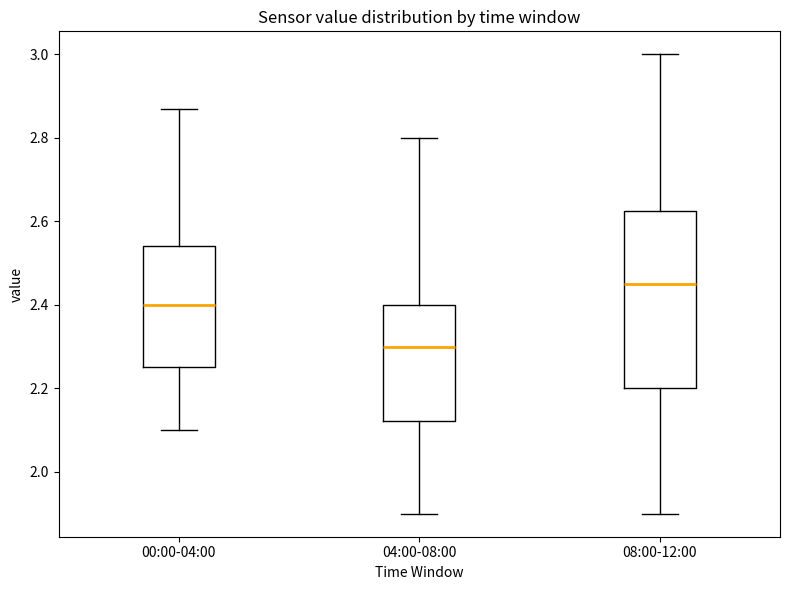

Reading left to right, transcribe this box plot: for each box, give where its median line is, the range the box spans, and where its two whiskers end, as read against the y-axis. The values are not printed on the chart, so give them approximately, as read against the axis.

00:00-04:00: median 2.40, box 2.26 to 2.54, whiskers 2.10 to 2.88
04:00-08:00: median 2.30, box 2.12 to 2.40, whiskers 1.90 to 2.80
08:00-12:00: median 2.46, box 2.20 to 2.62, whiskers 1.90 to 3.00